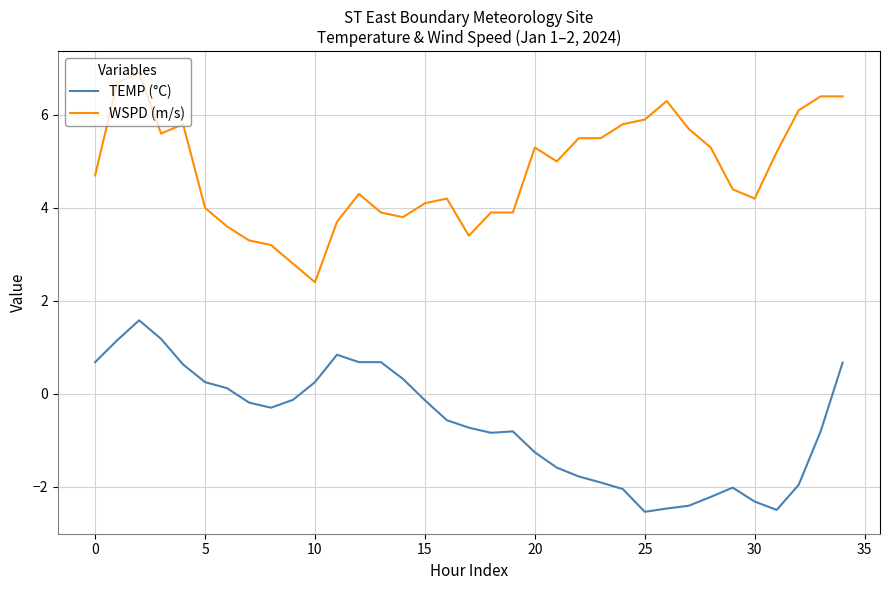

What are all the series names shown in the legend?

TEMP (°C), WSPD (m/s)